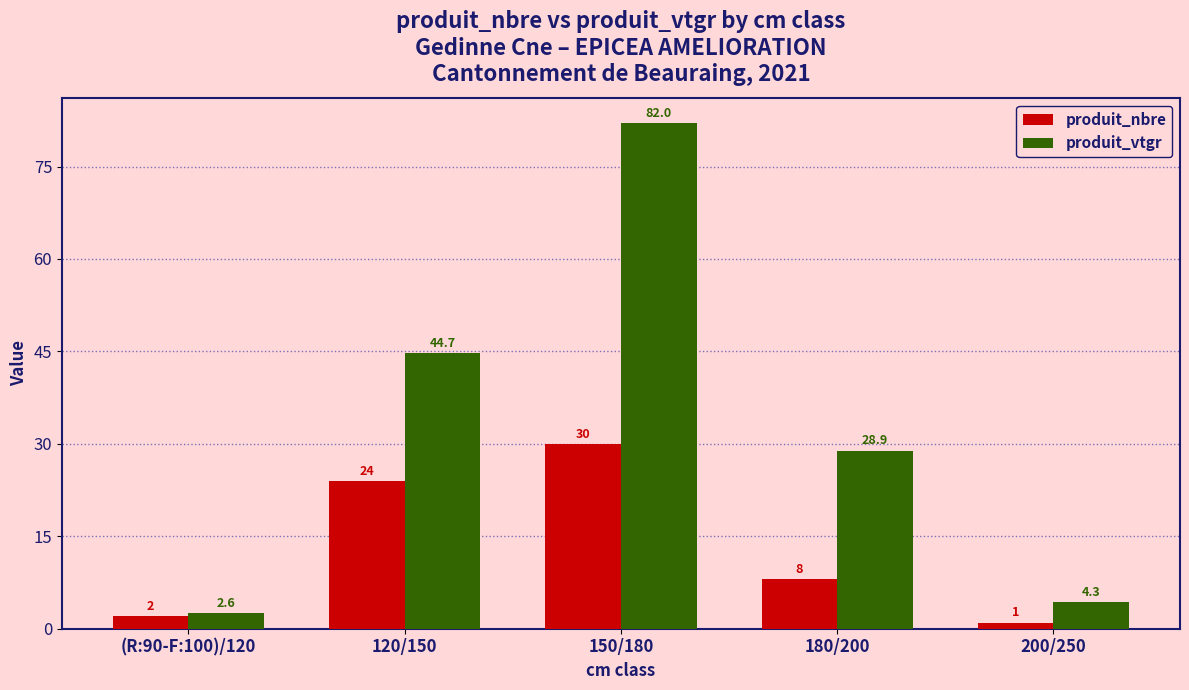

Rank the series at (R:90-F:100)/120 from highest to lowest value.

produit_vtgr, produit_nbre